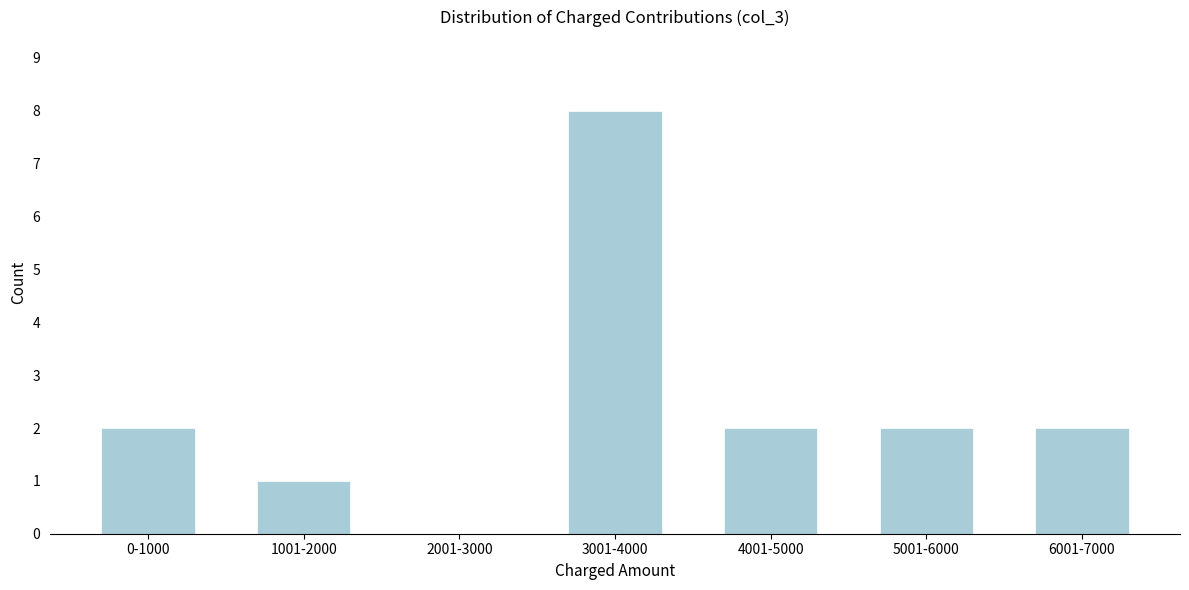

Reading left to right, what are all the values shown in this chart?

0-1000=2	1001-2000=1	2001-3000=0	3001-4000=8	4001-5000=2	5001-6000=2	6001-7000=2